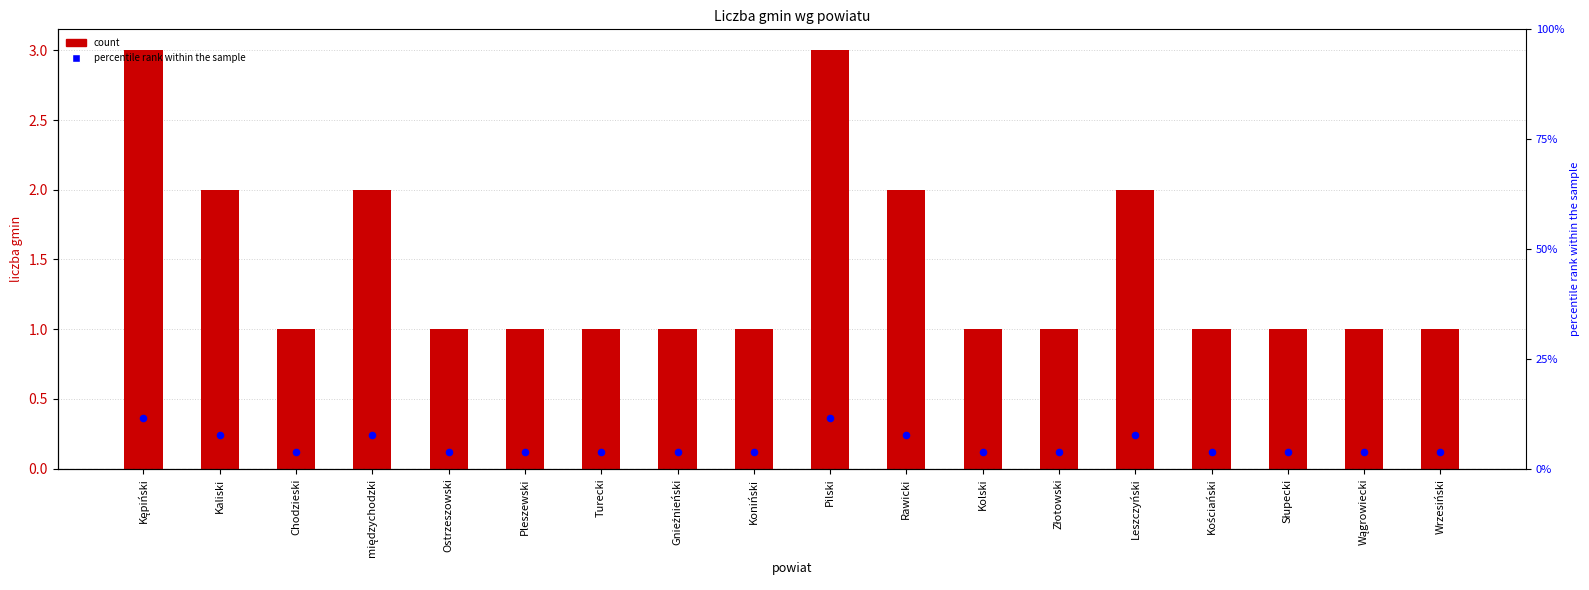

Which series reaches the minimum Y coordinate?

count